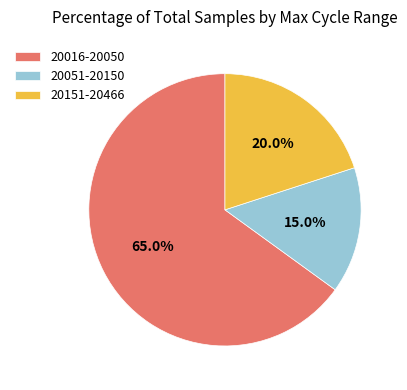

Which slice is the largest?

20016-20050